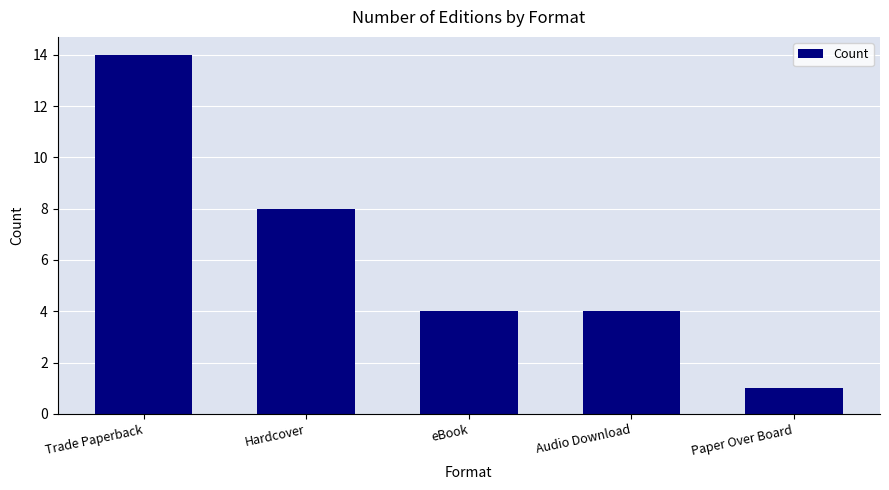

Which label corresponds to the smallest value in the chart?

Paper Over Board